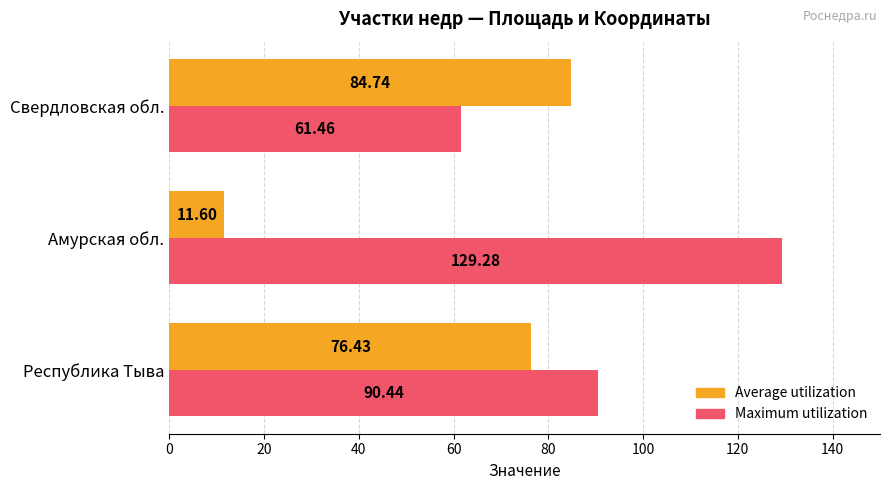

List the labels in order of Maximum utilization value, smallest first.

Свердловская обл., Республика Тыва, Амурская обл.